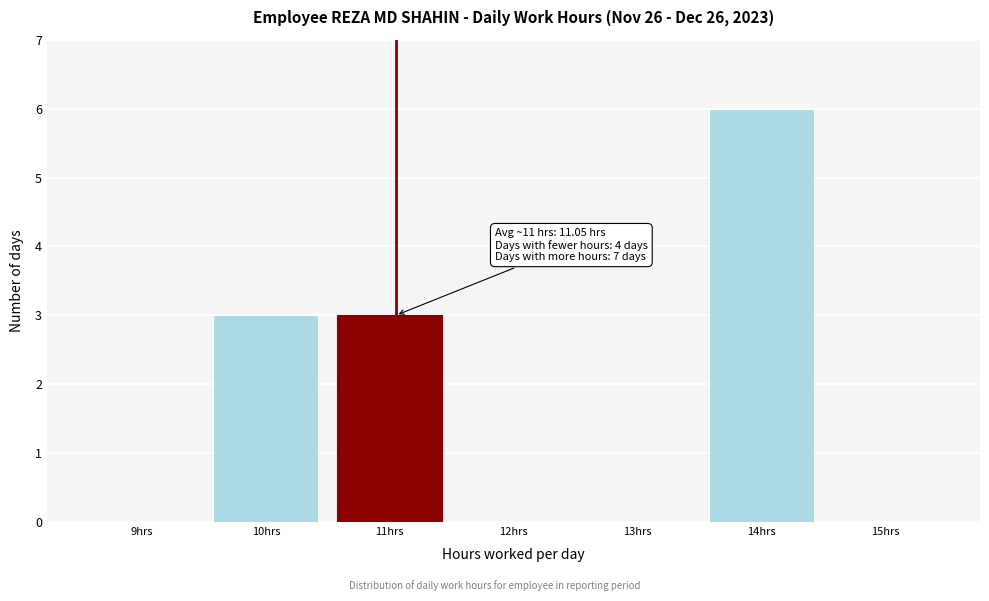

Which range on the x-axis has the tallest bar?

13.5 to 14.5